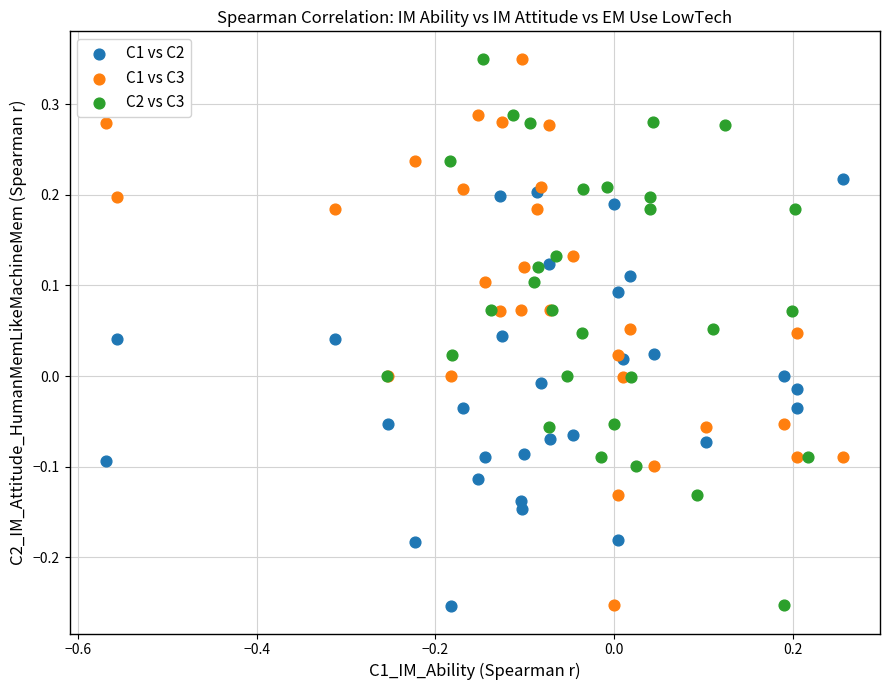

What are all the series names shown in the legend?

C1 vs C2, C1 vs C3, C2 vs C3